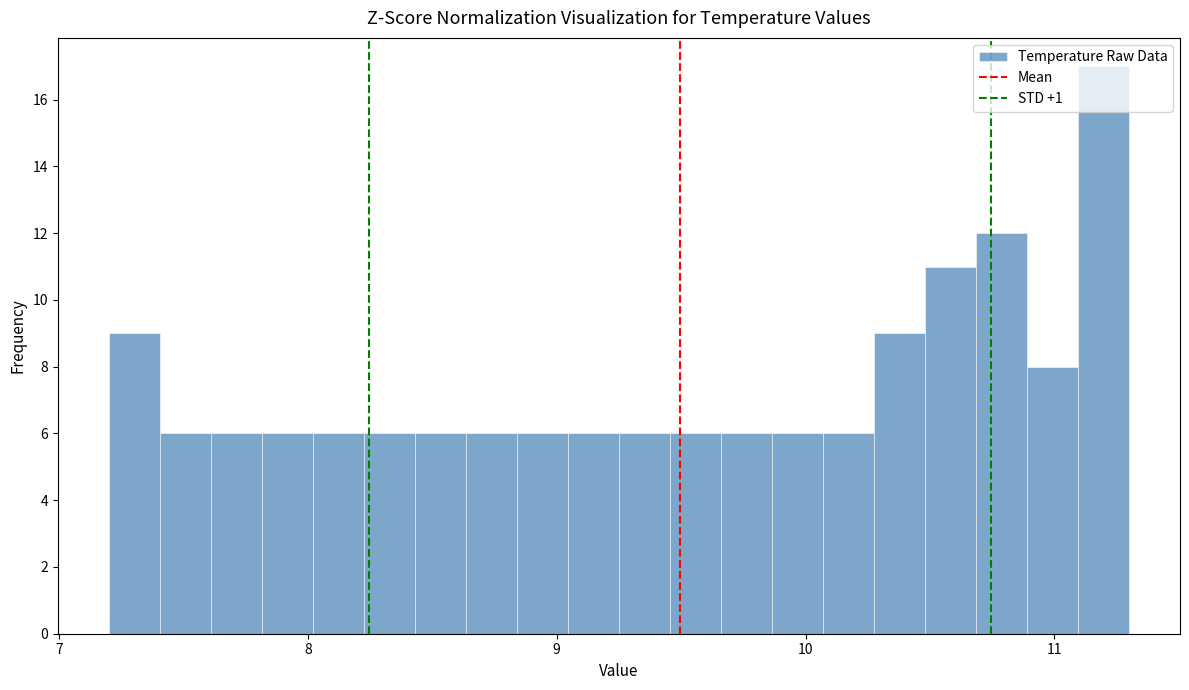

Read against the x-axis, roughly where is the centre of the tallest bar?

11.2